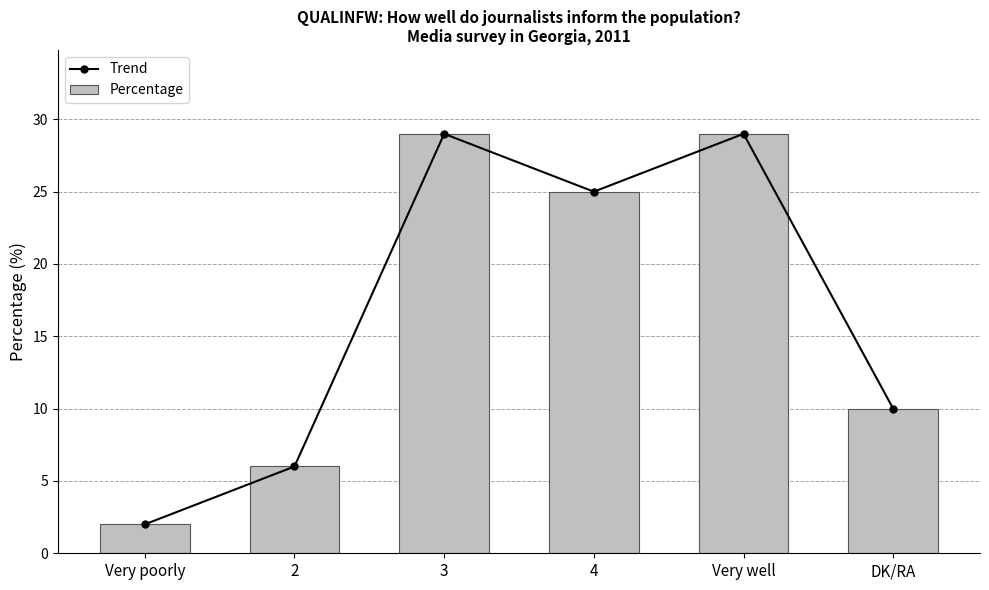

How many groups of bars are there?

6